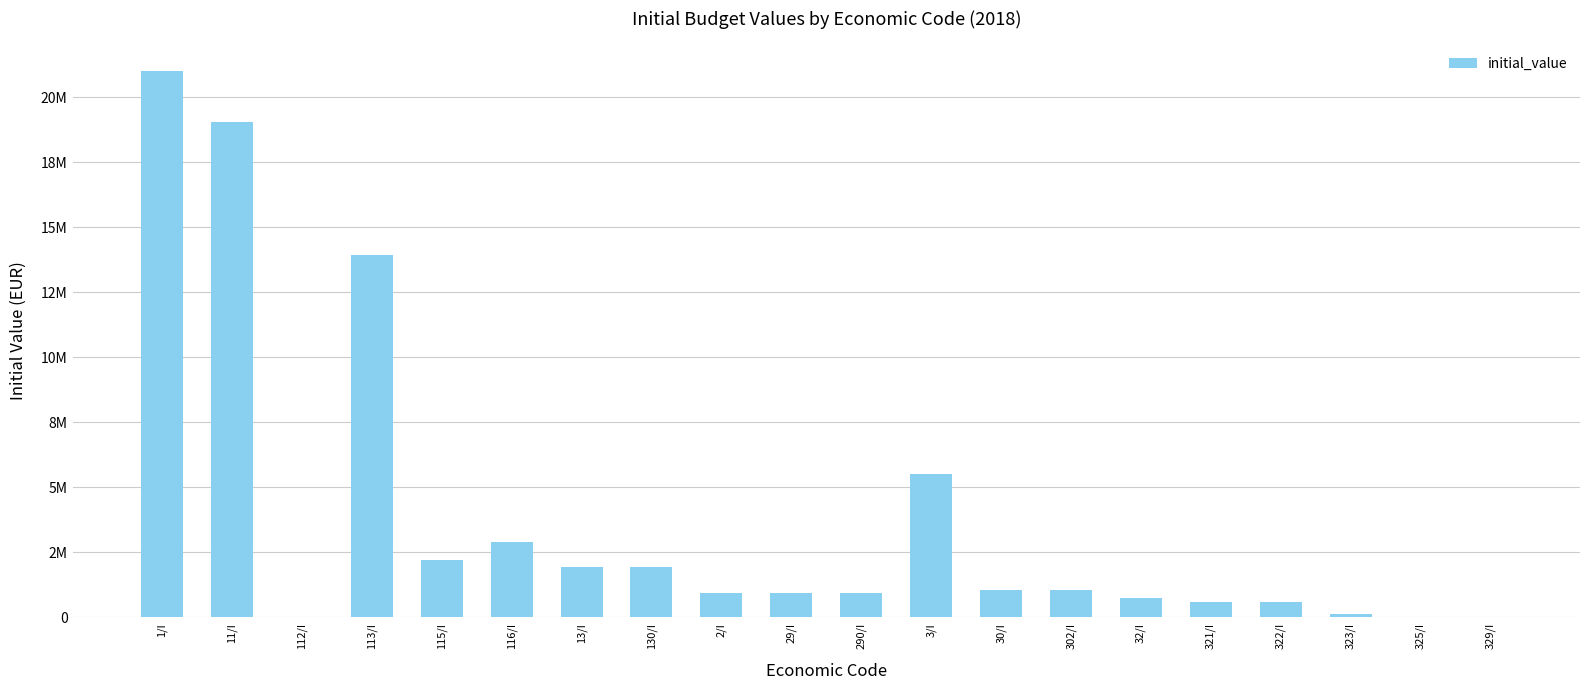

What is the difference between the maximum and second lowest values?

20977615